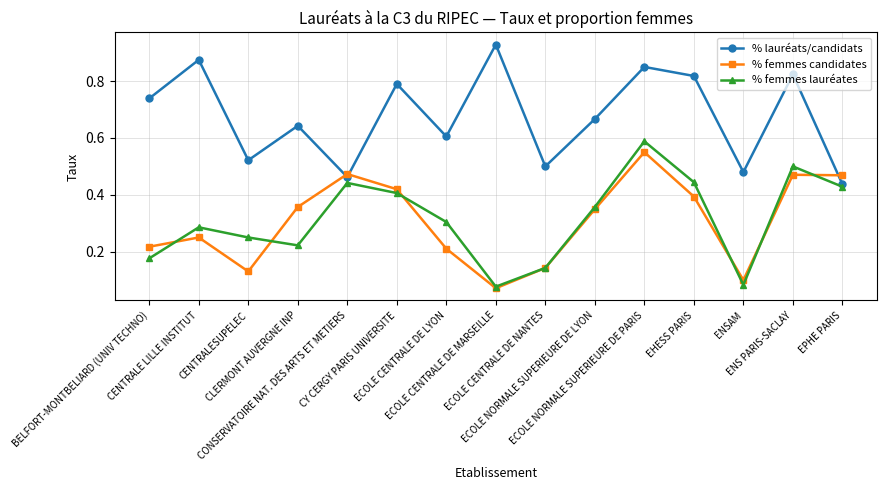

True or false: % femmes candidates has a value of 0.1 at ECOLE CENTRALE DE LYON.

False